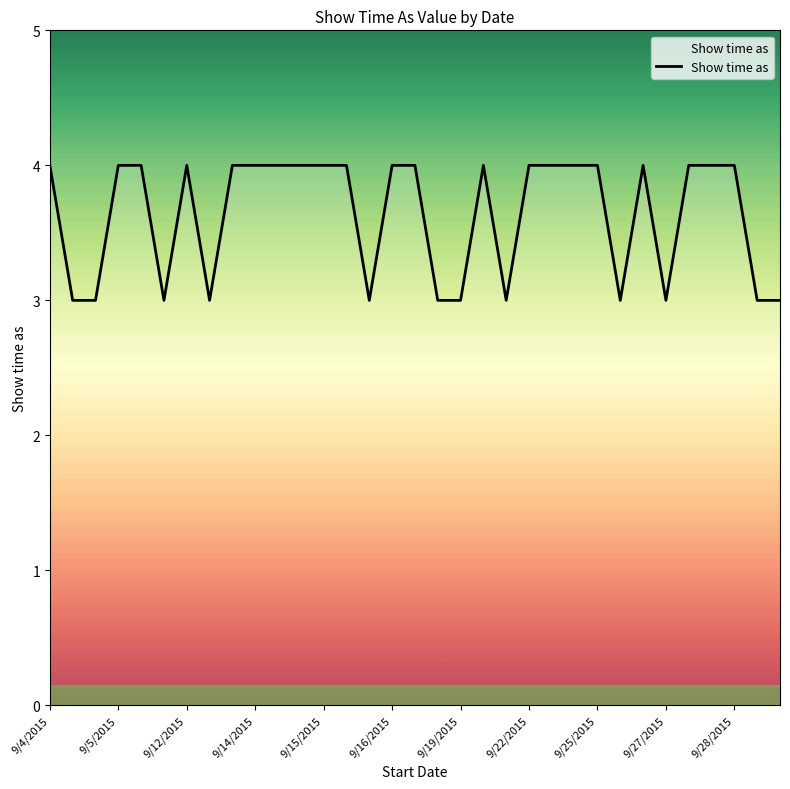

What is the minimum value shown in the chart?

3